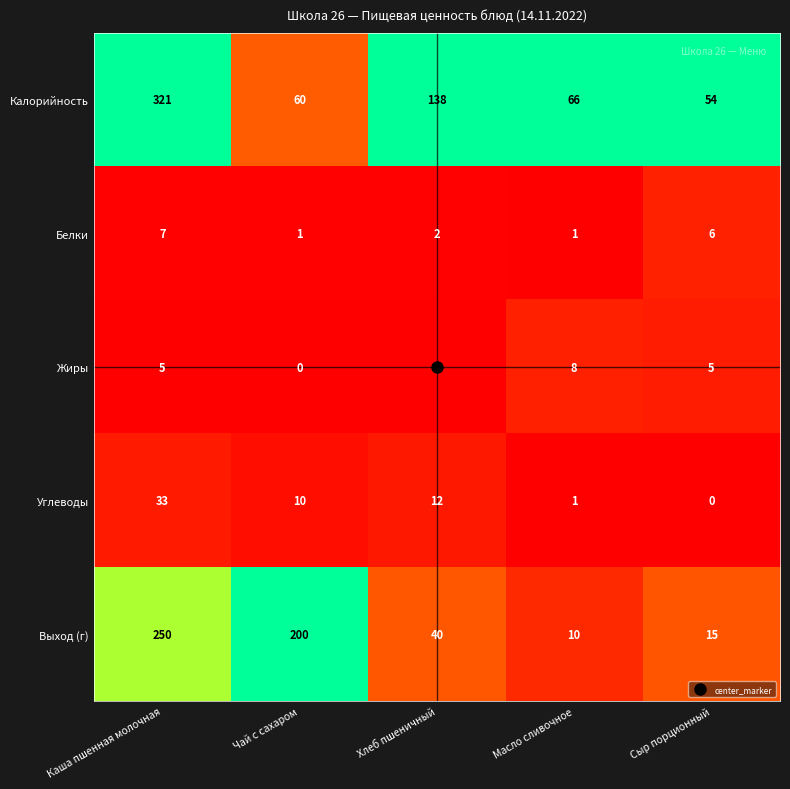

Which series has the widest spread of values?

Калорийность